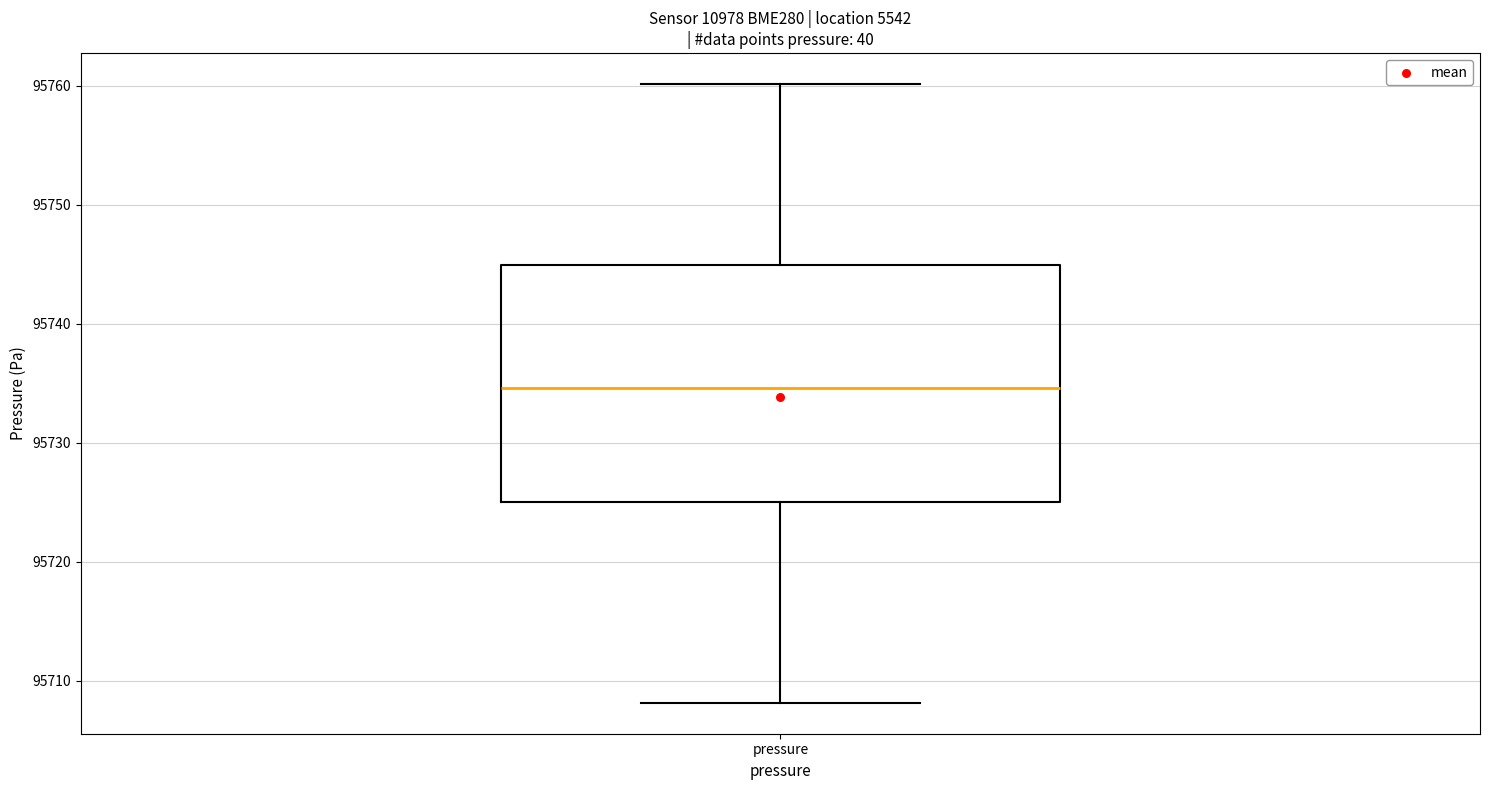

Transcribe this box plot: give where the median line is, the range the box spans, and where the two whiskers end, as read against the y-axis. The values are not printed on the chart, so give them approximately, as read against the axis.

median 95735, box 95725 to 95745, whiskers 95708 to 95760